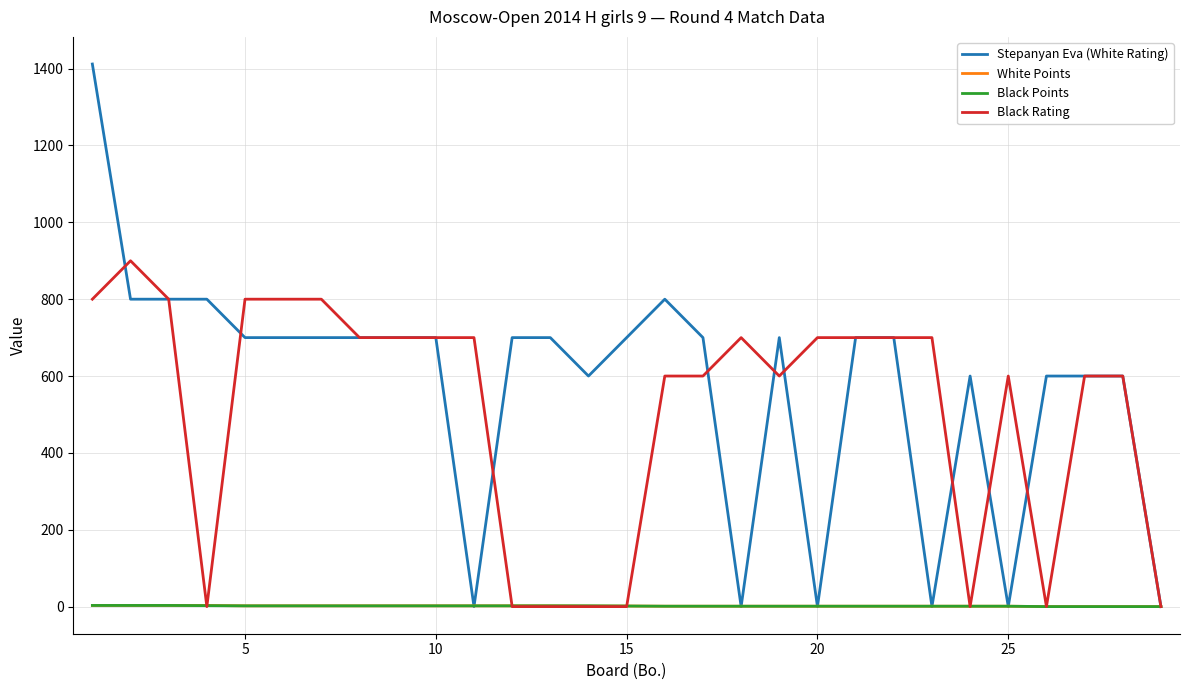

What are all the series names shown in the legend?

Stepanyan Eva (White Rating), White Points, Black Points, Black Rating